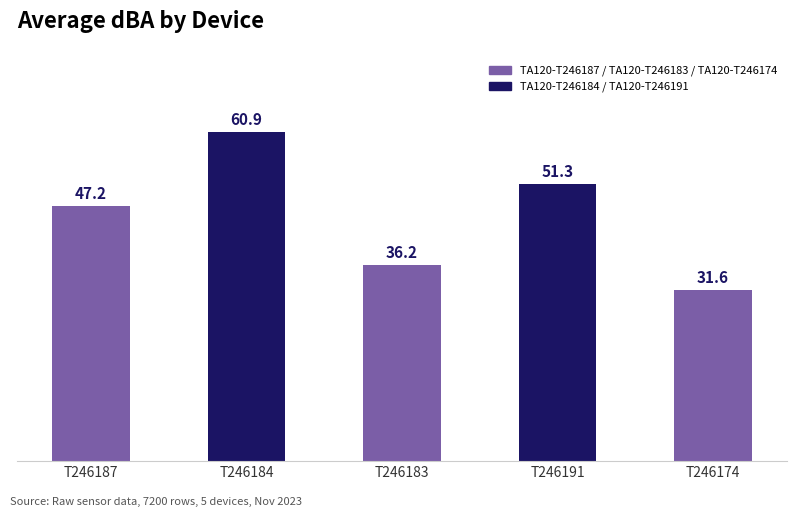

Rank the categories by value from highest to lowest.

T246184, T246191, T246187, T246183, T246174